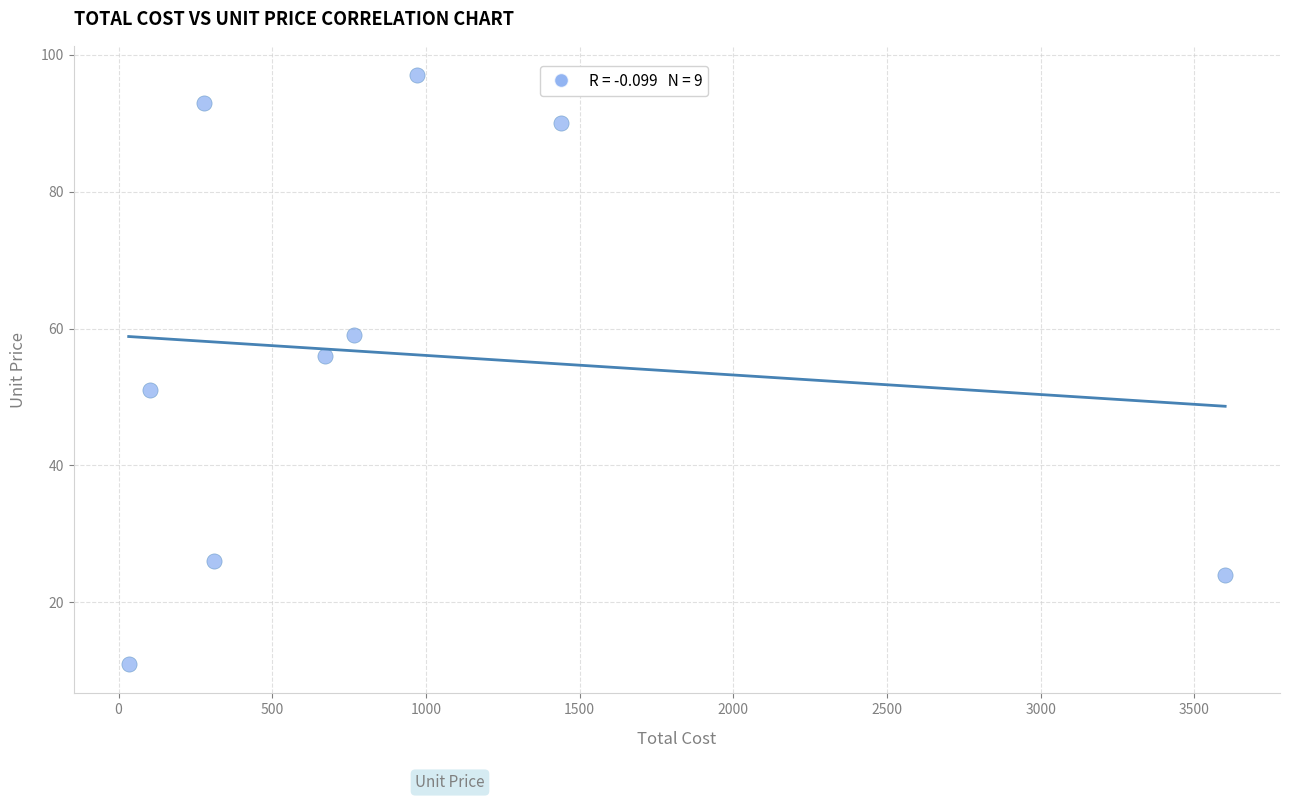

What is the average X value?

908